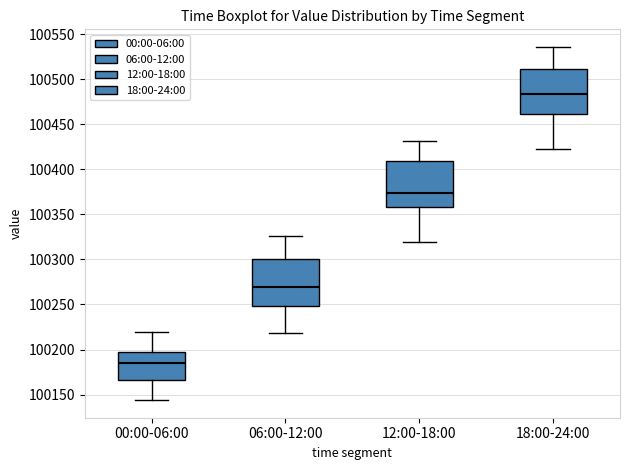

Where does the median line of the box for 18:00-24:00 sit on the y-axis? The values are not printed on the chart, so give them approximately, as read against the axis.

100485